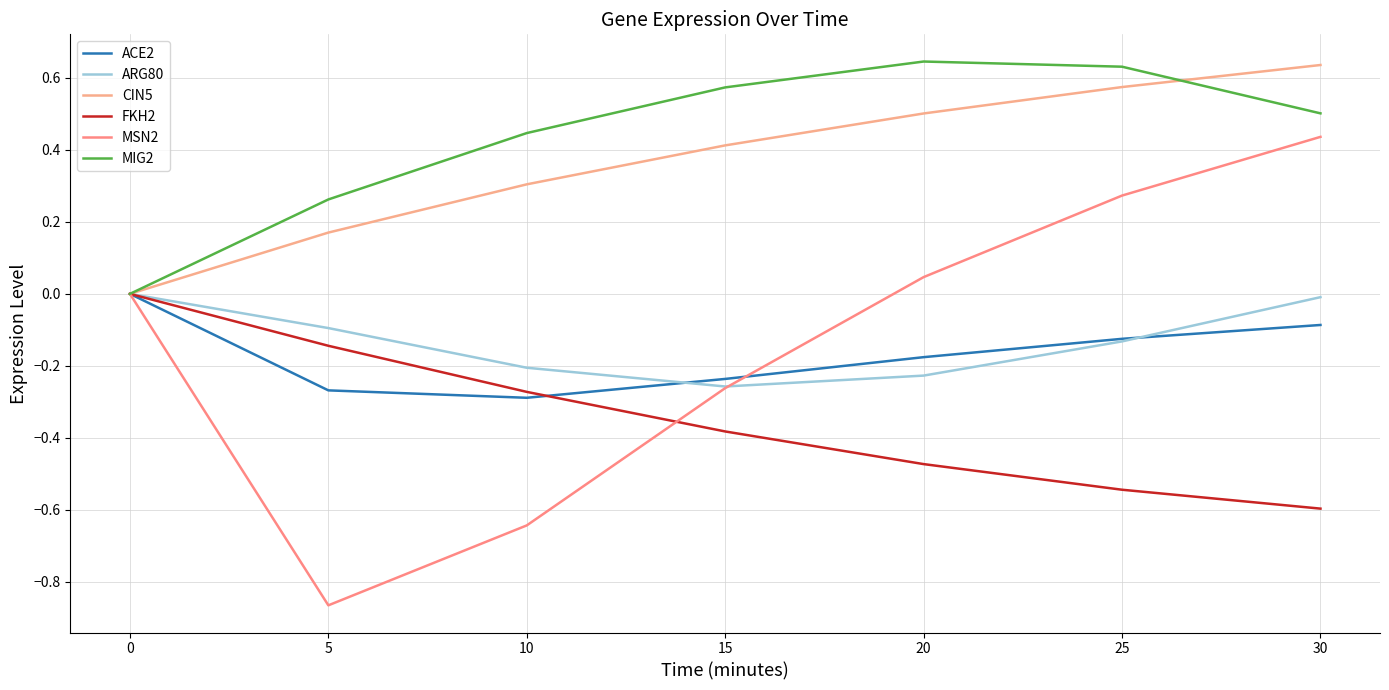

Reading right to left, what are all the values shown in this chart?

ACE2: -0.1	-0.1	-0.2	-0.2	-0.3	-0.3	0.0
ARG80: -0.0	-0.1	-0.2	-0.3	-0.2	-0.1	0.0
CIN5: 0.6	0.6	0.5	0.4	0.3	0.2	0.0
FKH2: -0.6	-0.5	-0.5	-0.4	-0.3	-0.1	0.0
MSN2: 0.4	0.3	0.0	-0.3	-0.6	-0.9	0.0
MIG2: 0.5	0.6	0.6	0.6	0.4	0.3	0.0